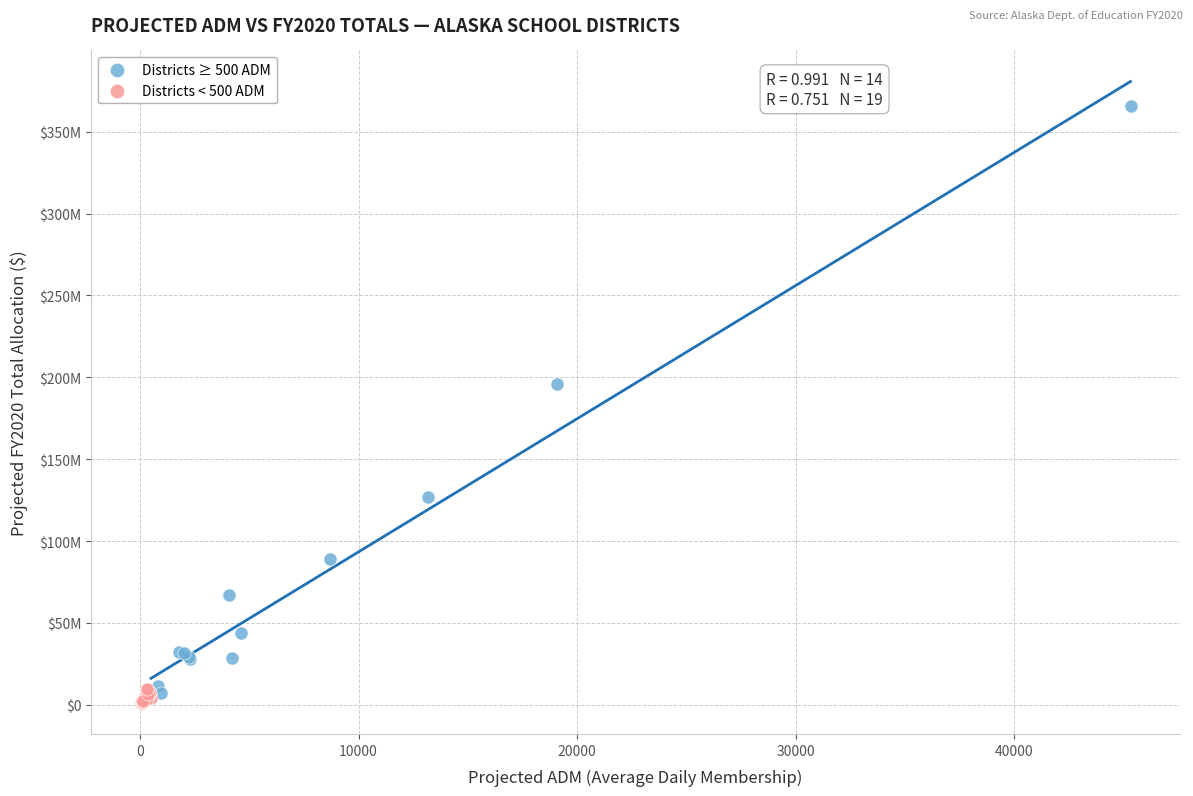

What are all the series names shown in the legend?

Districts ≥ 500 ADM, Districts < 500 ADM